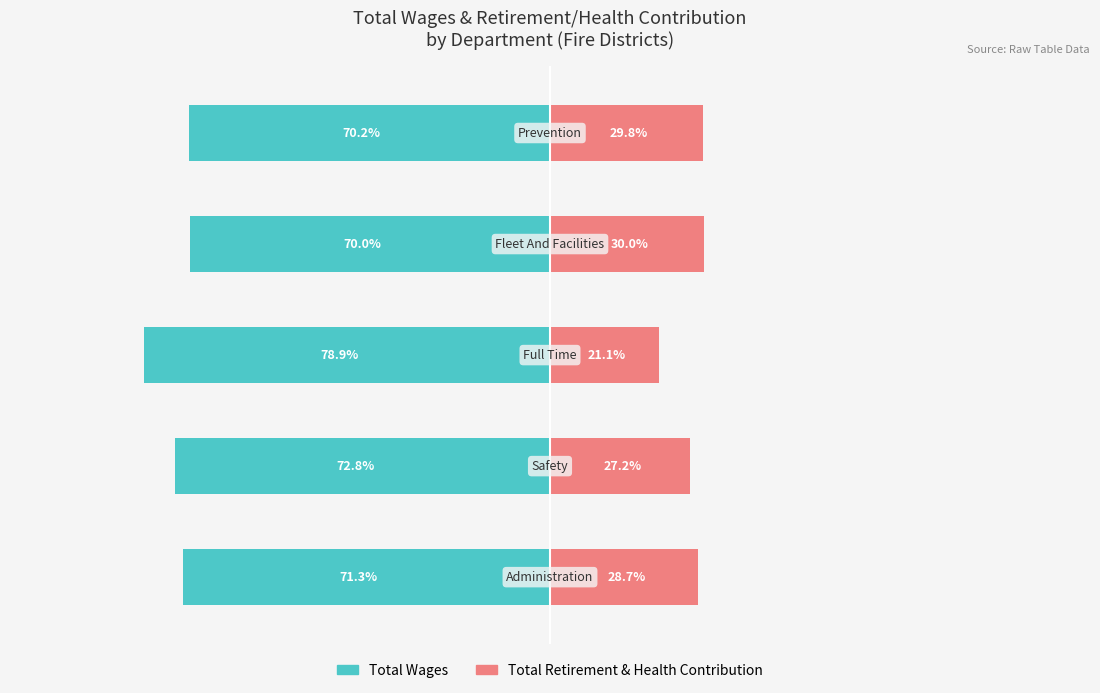

What is the difference between the highest and lowest values at 3?

100.0